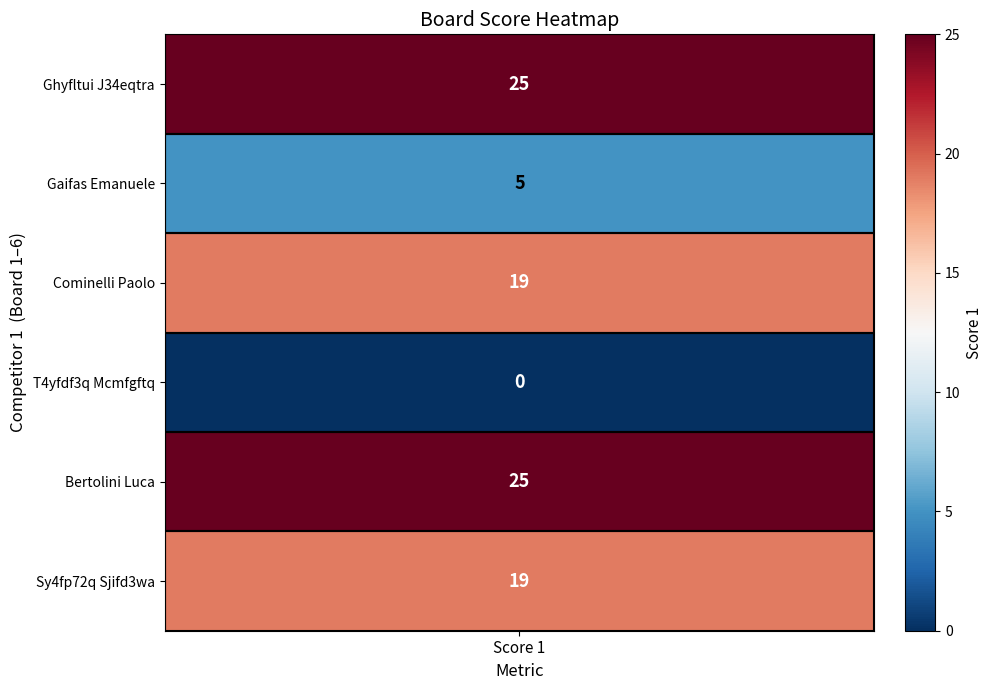

Reading left to right, transcribe all the data shown in this chart.

Score 1=25	1=5	2=19	3=0	4=25	5=19